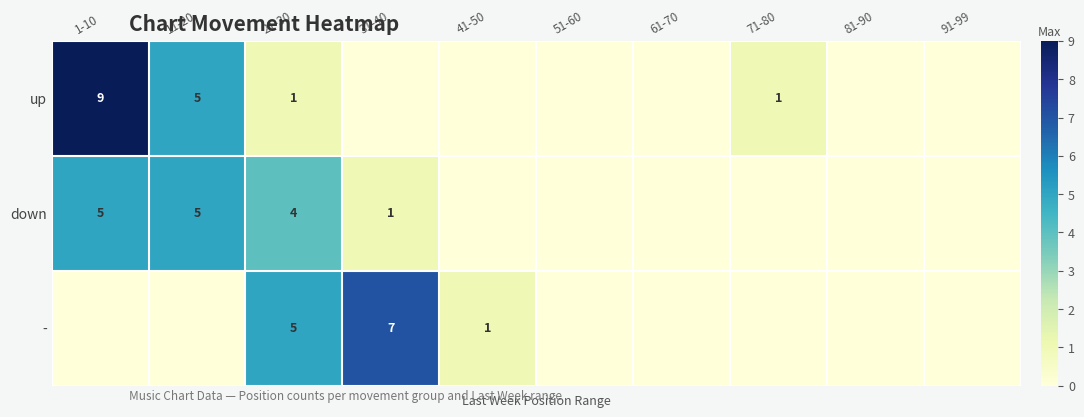

Is it true that - equals 10 at 31-40?

False